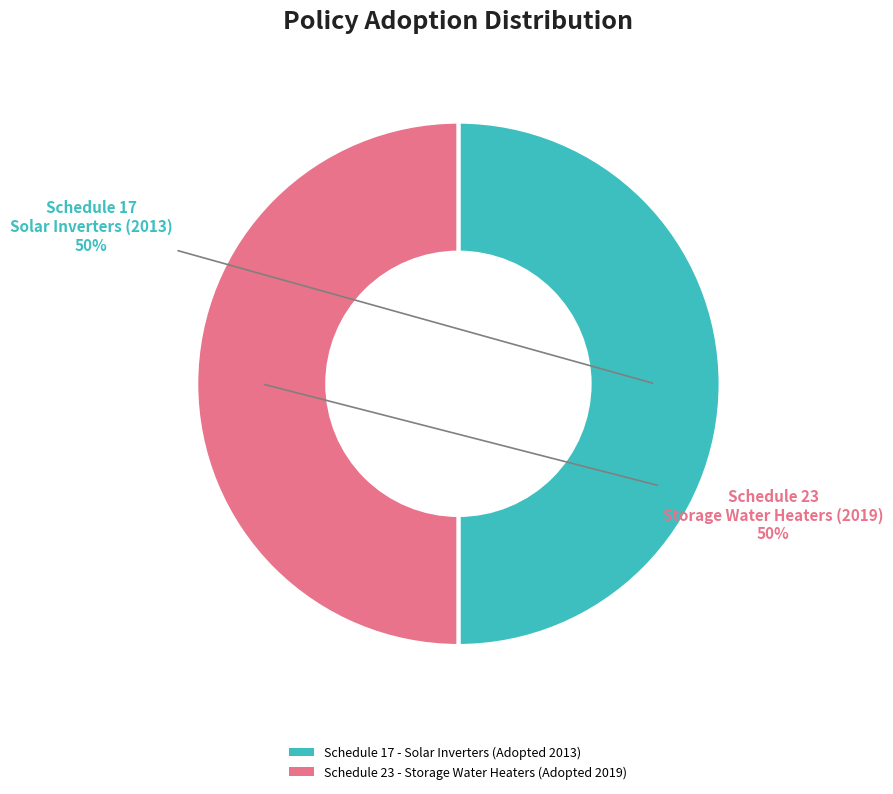

To the nearest percent, what is the combined percentage of Schedule 23 - Storage Water Heaters (Adopted 2019) and Schedule 17 - Solar Inverters (Adopted 2013)?

100%